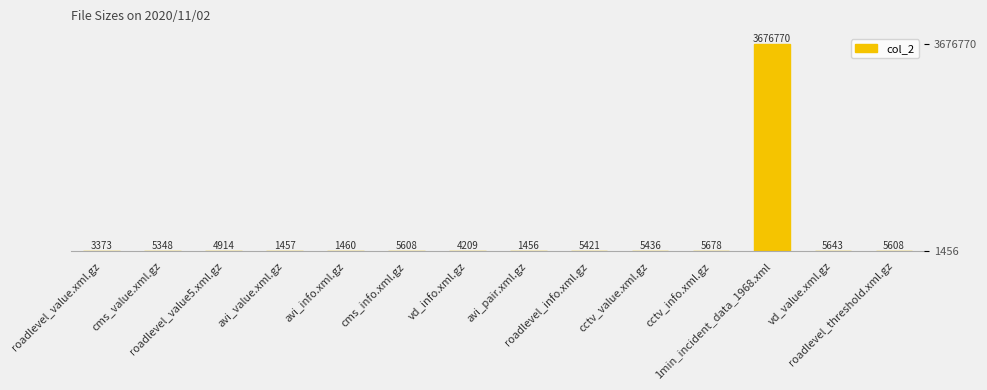

How many bars are there in total?

14